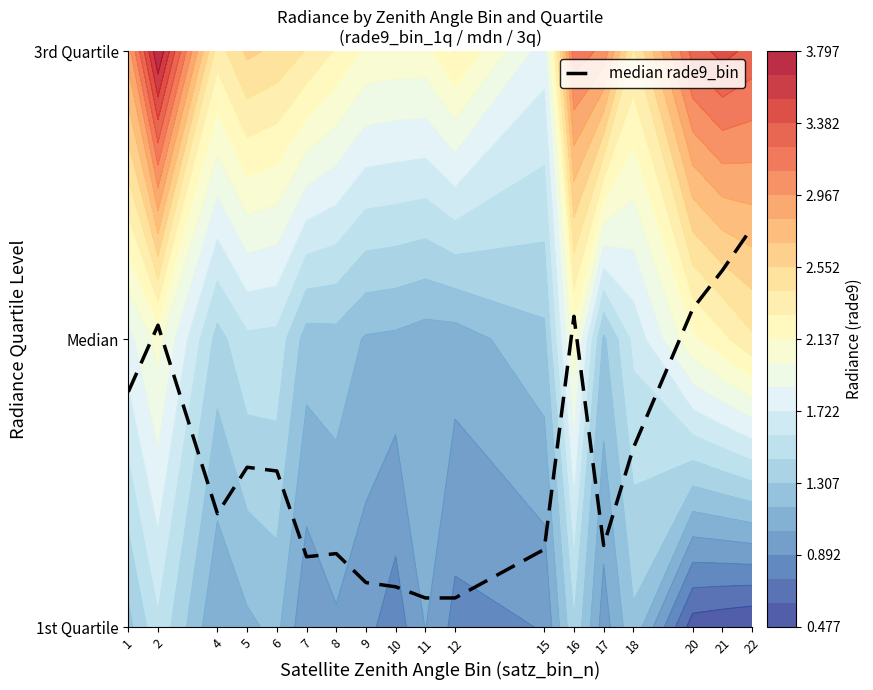

Reading left to right, list all the values displayed in this chart.

1.8	2.0	1.4	1.6	1.5	1.2	1.3	1.2	1.1	1.1	1.1	1.3	2.1	1.3	1.6	2.1	2.2	2.4